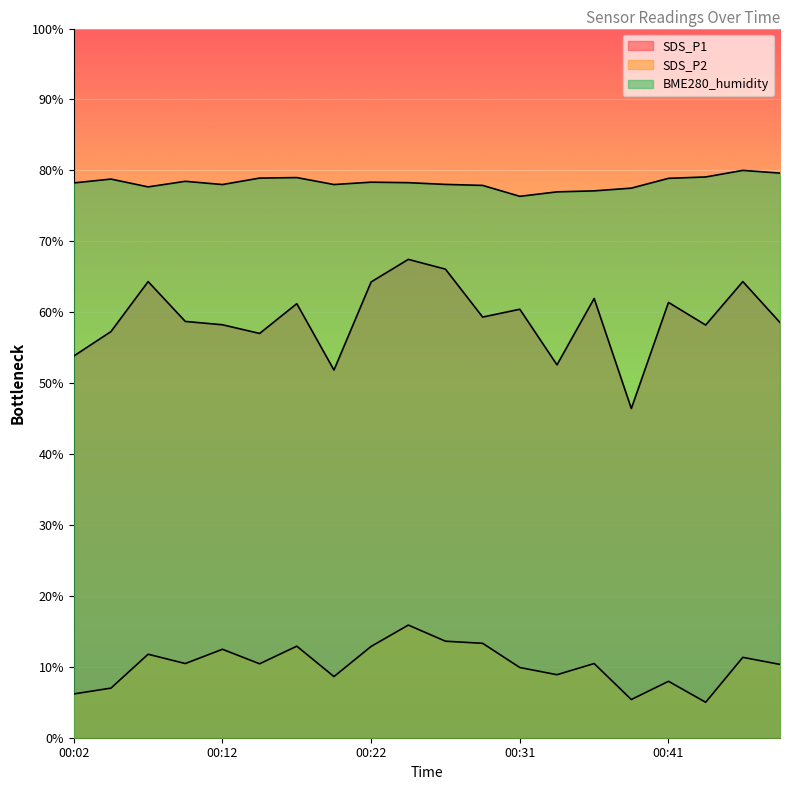

Which category has the highest value in the BME280_humidity series?

00:46